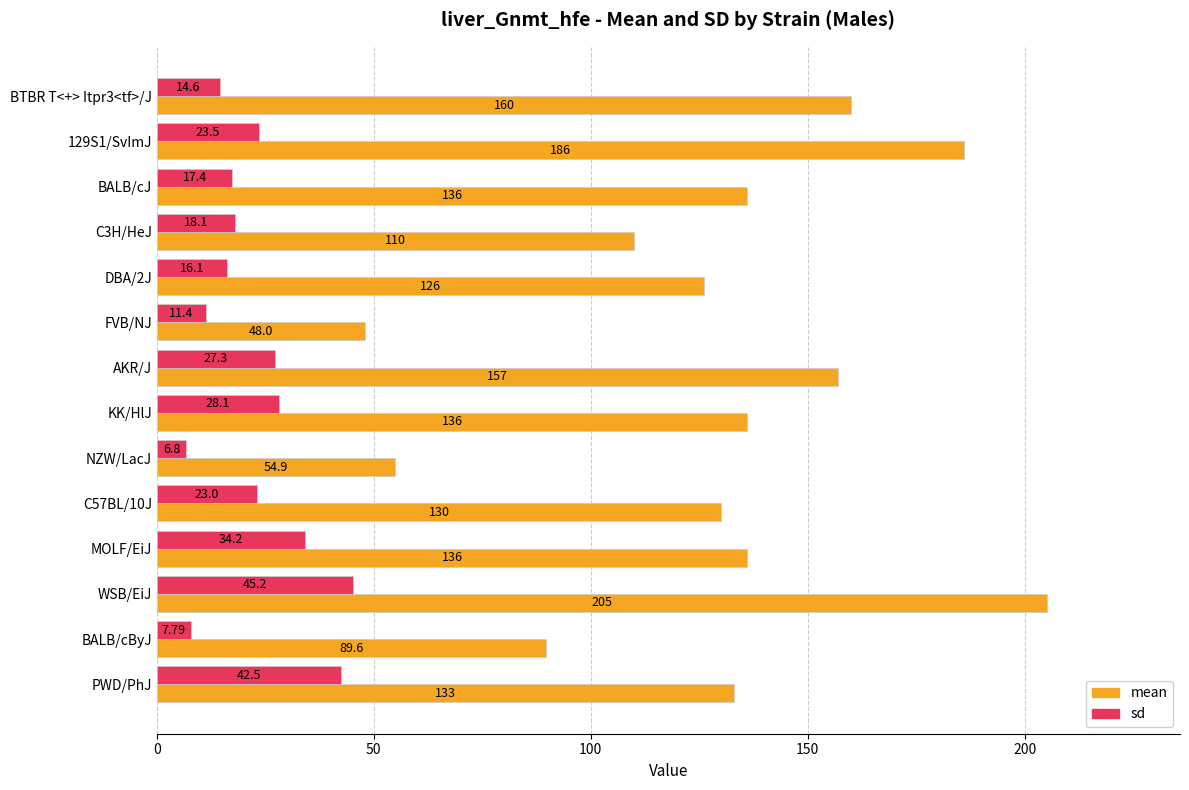

Rank the series by their average value, from lowest to highest.

sd, mean